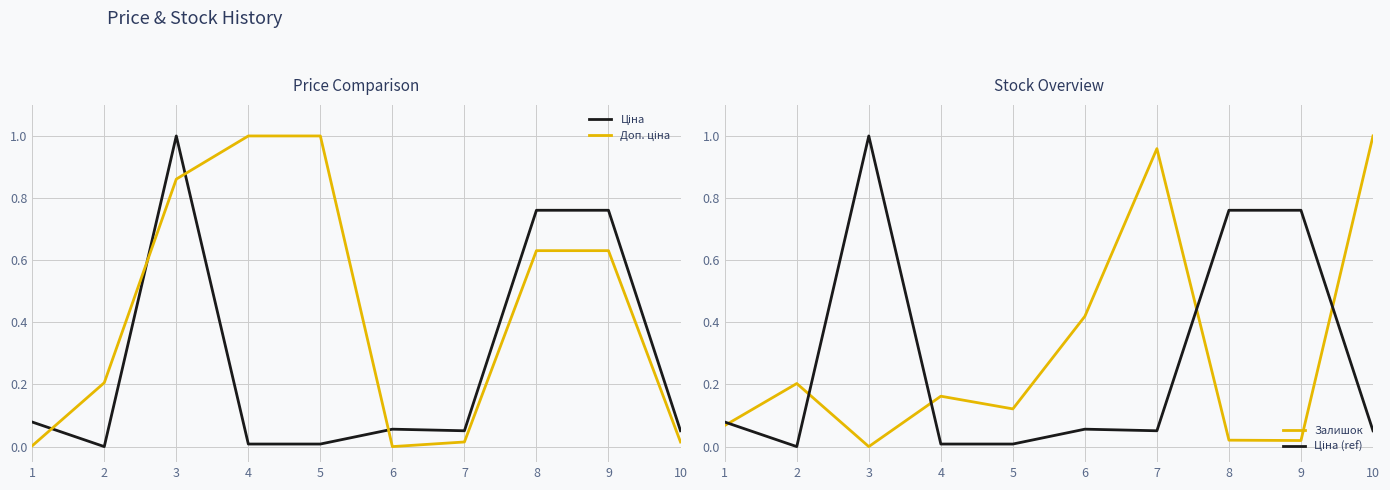

Which series has the largest total across all categories?

Доп. ціна